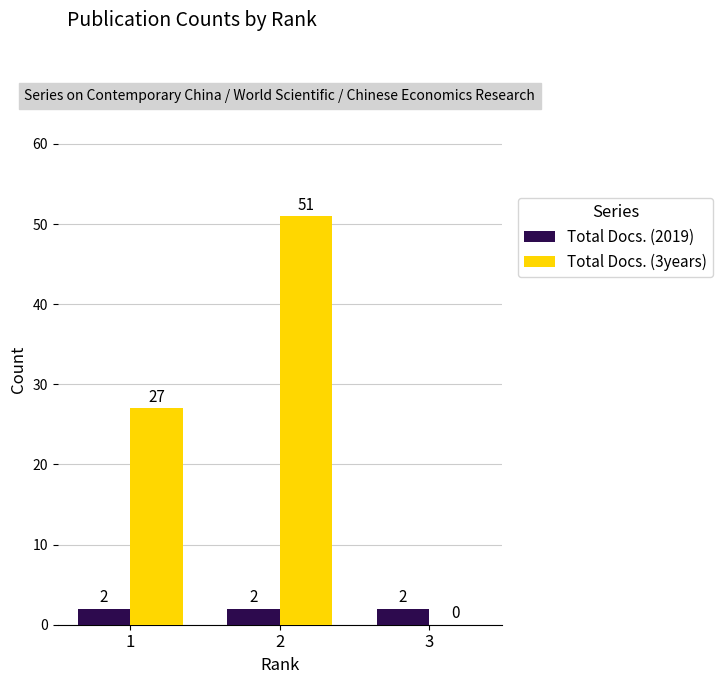

Which series changed the most between 1 and 2?

Total Docs. (3years)